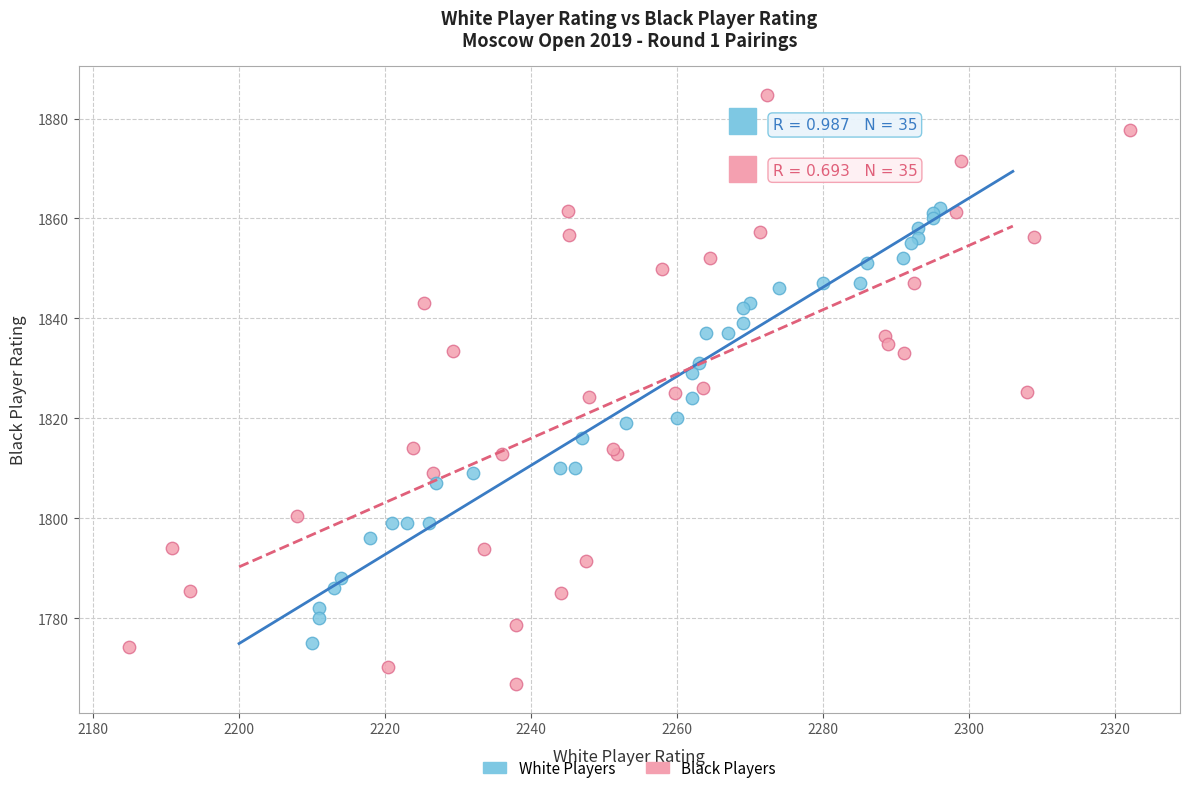

Which series has the widest spread of Y values?

Black Players